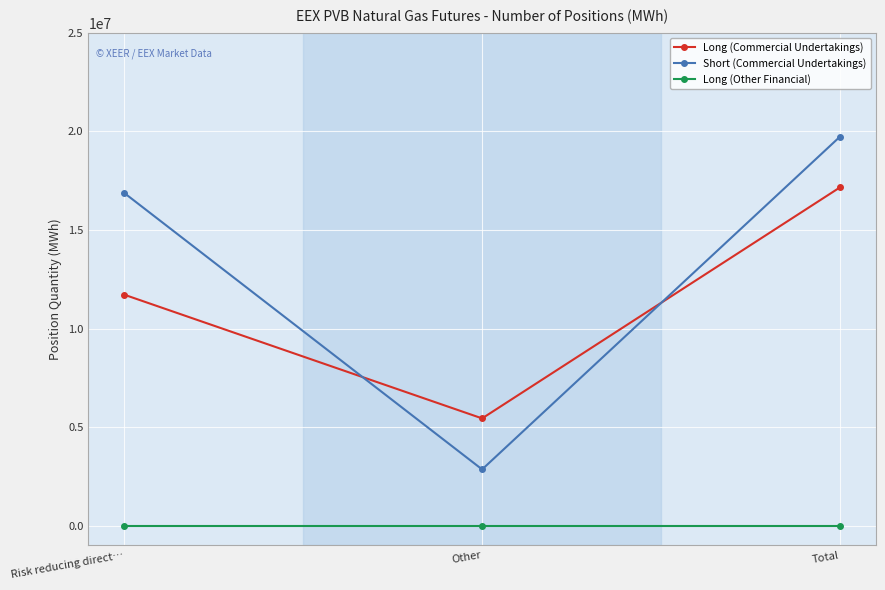

Does the chart display data point markers on the line(s)?

Yes